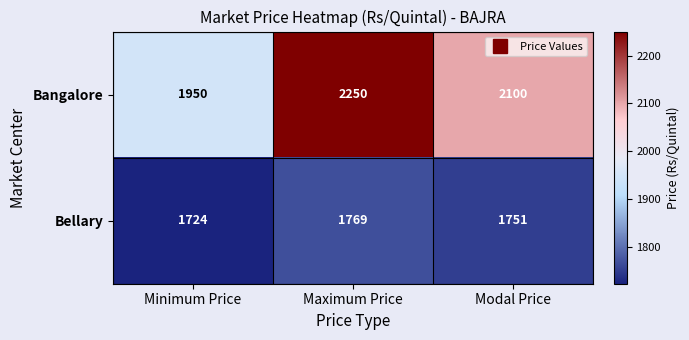

At which category is the sum across all series the highest?

Maximum Price